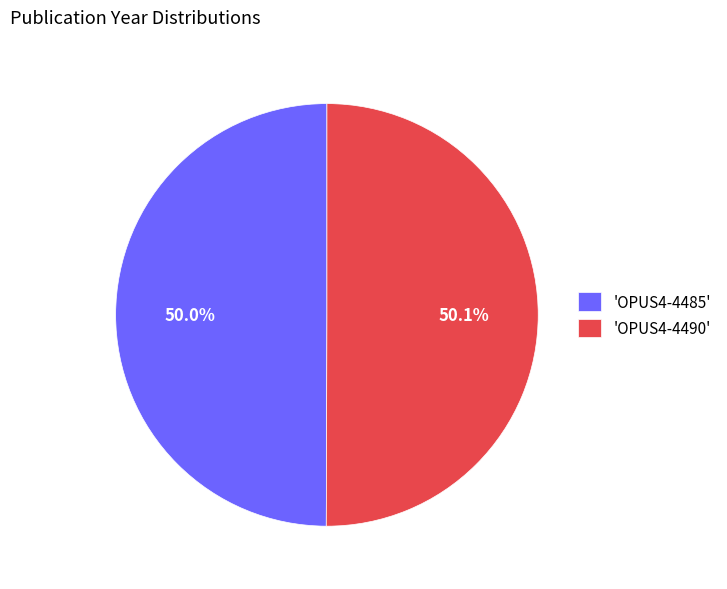

What percentage do 'OPUS4-4490' and 'OPUS4-4485' together represent?

100.0%